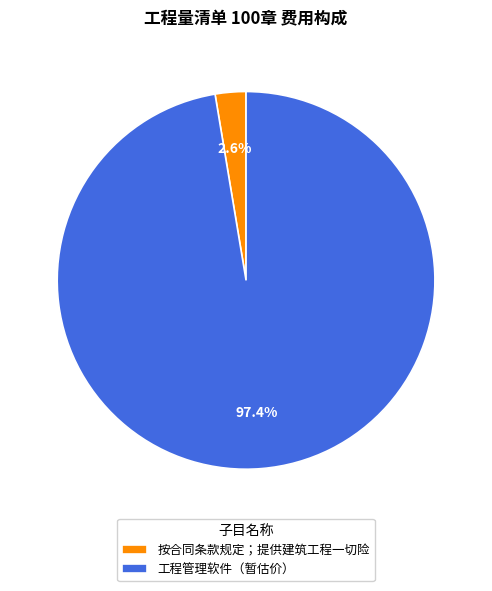

To the nearest percent, what is the difference between the largest and smallest slice percentages?

95%